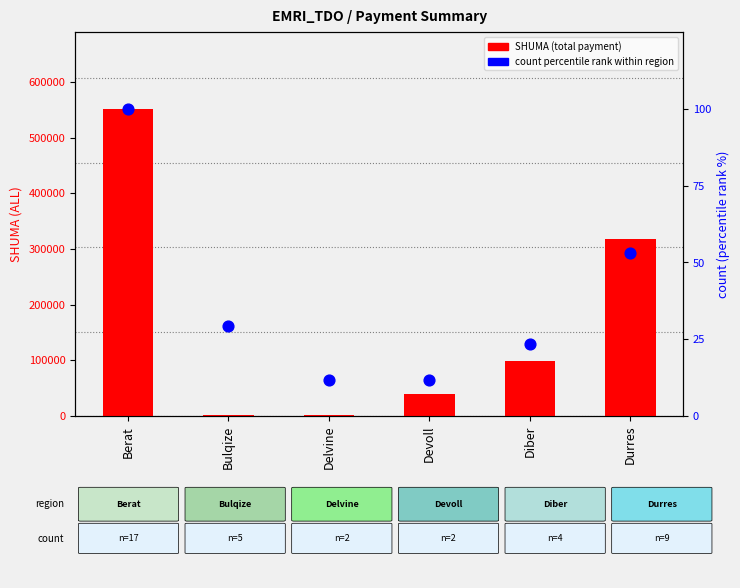

Which series reaches the minimum Y coordinate?

count (percentile rank within region)